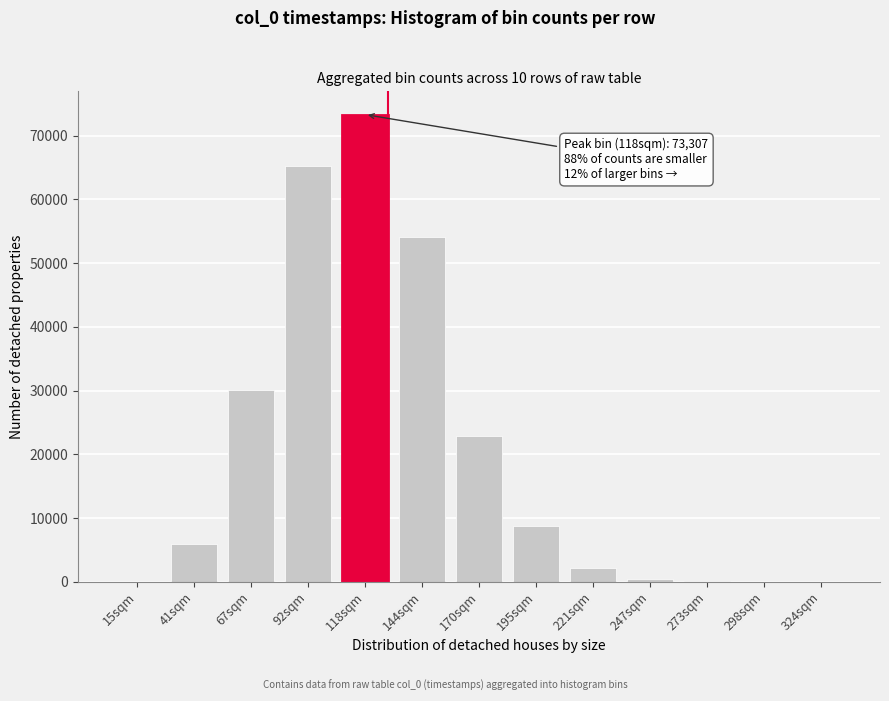

What is the greatest value displayed?

73307